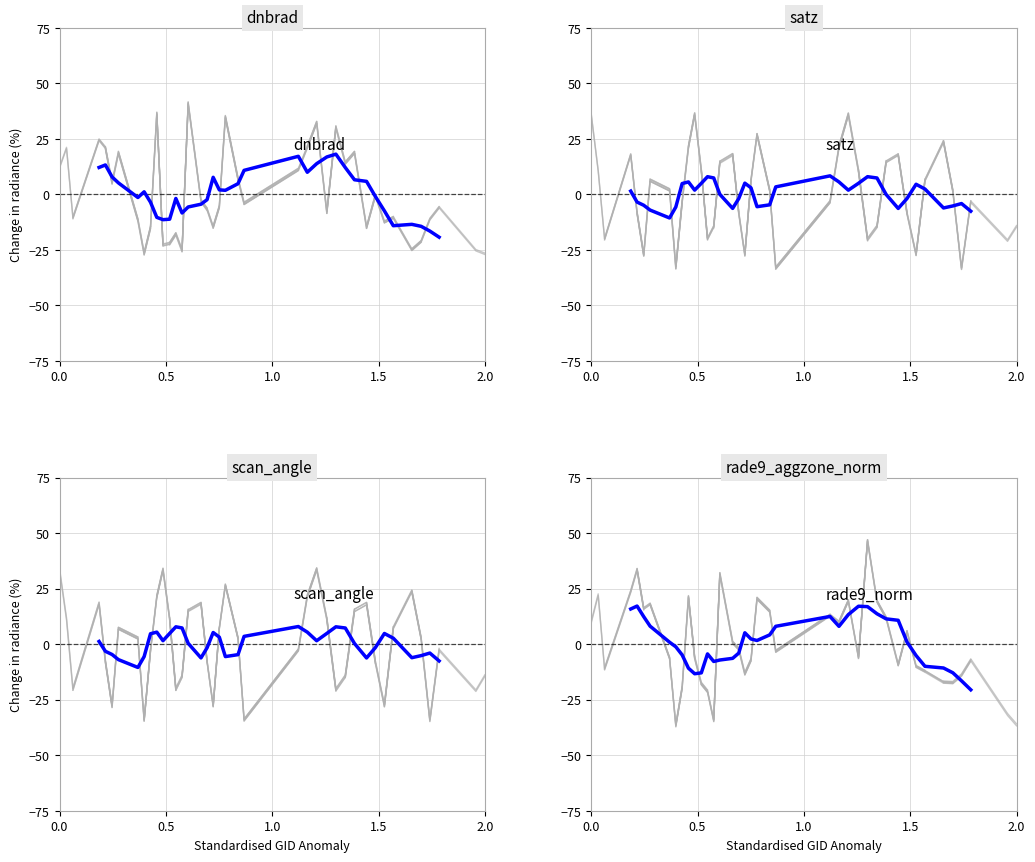

Reading left to right, extract all data points from this chart.

dnbrad: 12.1	13.2	7.8	5.1	-1.4	1.1	-3.5	-10.4	-11.4	-11.2	-1.9	-8.4	-5.7	-4.5	-2.4	7.7	2.0	1.8	4.8	10.8	17.1	9.9	13.8	16.8	18.1	12.0	6.6	5.8	-1.0	-7.5	-14.1	-13.5	-14.4	-16.5	-19.3
satz: 1.5	-3.5	-4.9	-7.1	-10.6	-5.7	4.8	5.6	1.9	5.0	7.9	7.4	-0.0	-6.3	-1.9	5.0	2.9	-5.6	-4.7	3.4	8.3	5.6	1.9	5.0	7.9	7.4	-0.1	-6.4	-1.9	4.5	2.4	-6.1	-5.2	-4.2	-7.6
scan_angle: 1.2	-3.2	-4.7	-7.0	-10.5	-5.6	4.7	5.4	1.6	4.8	7.8	7.3	0.4	-6.2	-1.6	5.2	3.2	-5.6	-4.7	3.5	7.9	5.4	1.5	4.8	7.8	7.3	0.3	-6.2	-1.6	4.8	2.7	-6.1	-5.2	-4.0	-7.6
rade9_aggzone_norm: 15.8	17.1	12.4	8.1	0.9	-1.2	-4.9	-10.8	-13.3	-12.9	-4.4	-7.8	-7.1	-6.4	-4.0	5.1	2.3	1.6	4.2	8.0	12.5	8.0	13.3	17.1	16.9	13.7	11.4	10.7	0.9	-5.1	-10.0	-10.7	-12.9	-16.5	-20.6